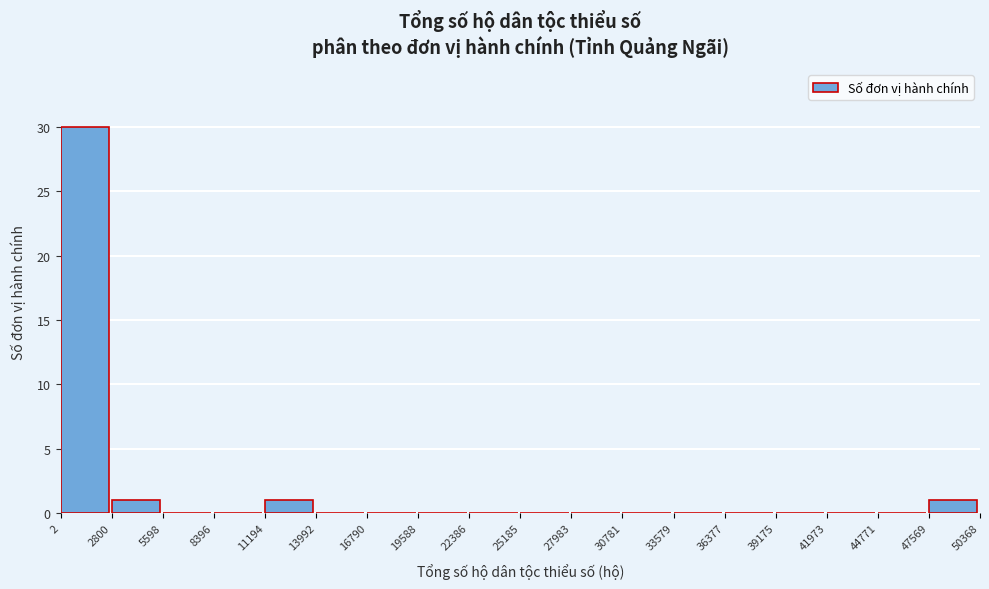

Over which range of the x-axis is the bar tallest?

2 to 2800